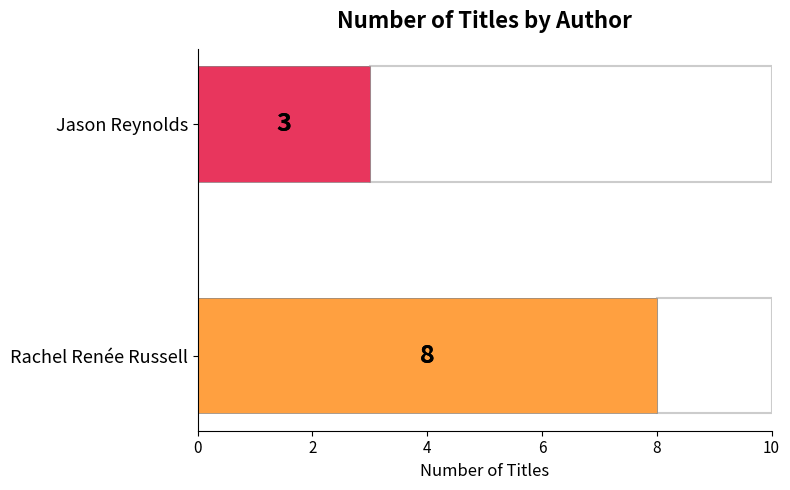

How many bars are there in total?

2